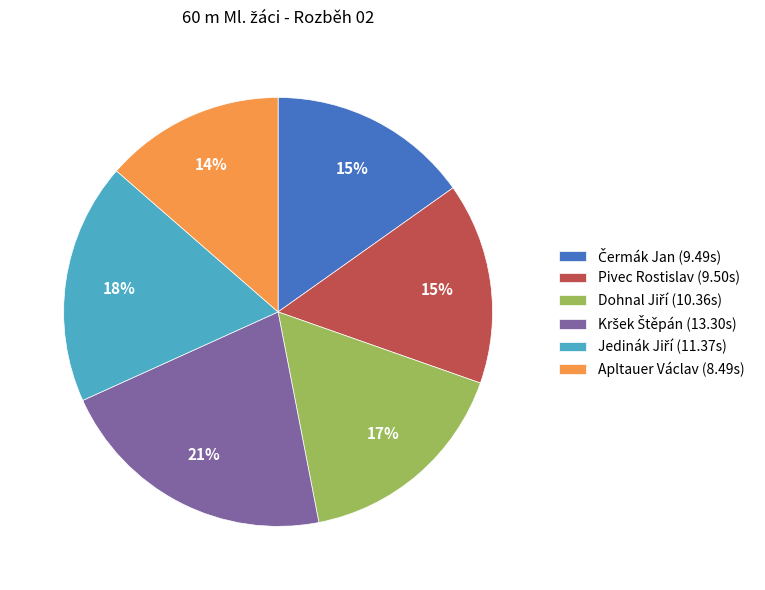

To the nearest percent, what percentage of the pie is Apltauer Václav (8.49s)?

14%